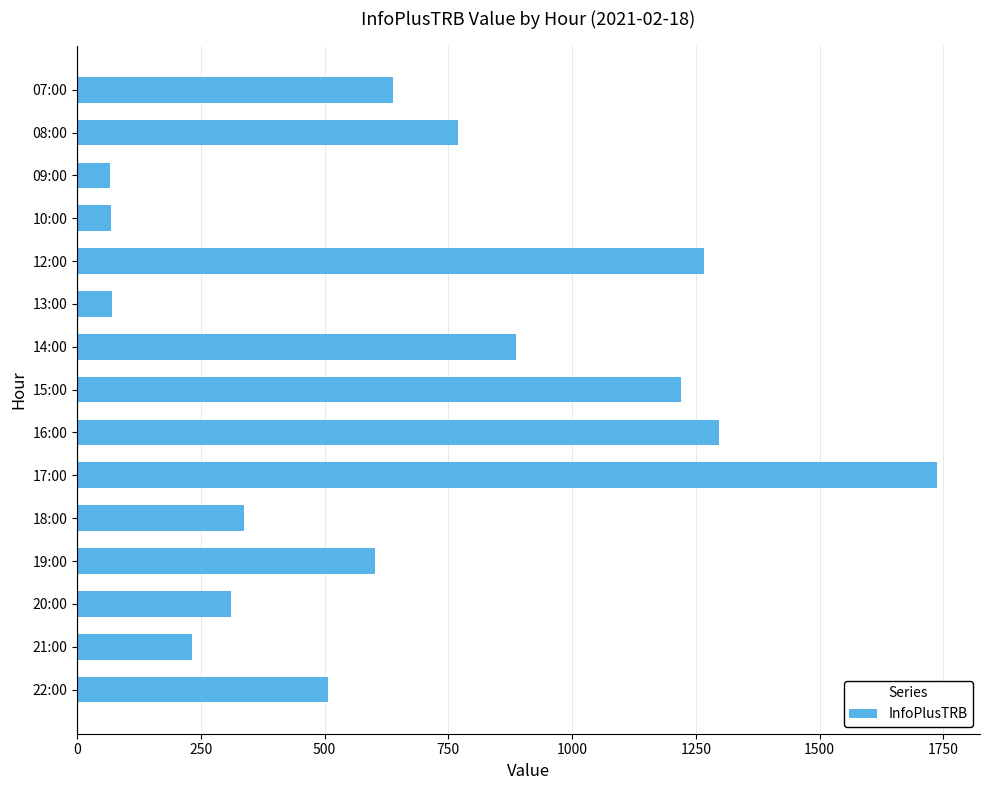

Approximately how many times larger is the value at 19:00 compared to 18:00?

1.8